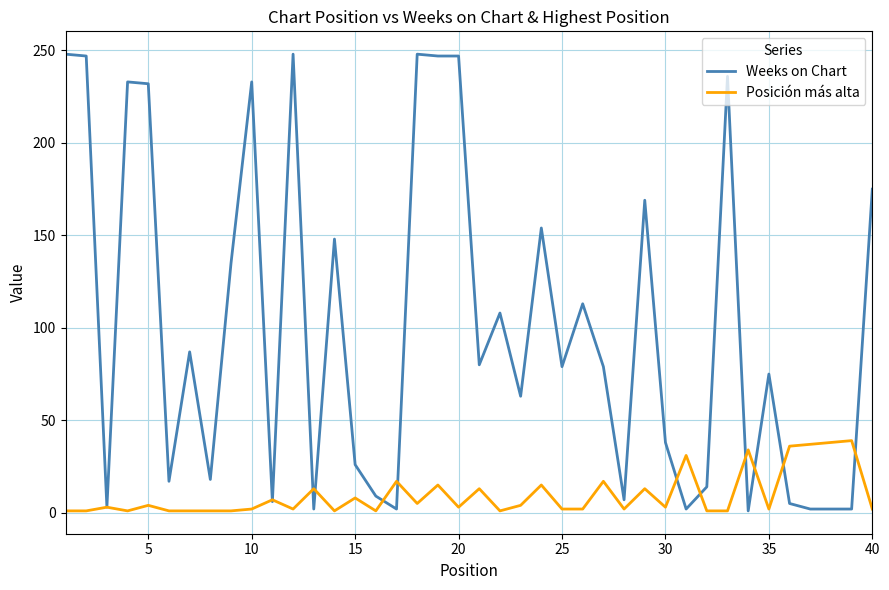

Rank the series by their average value, from highest to lowest.

Weeks on Chart, Posición más alta